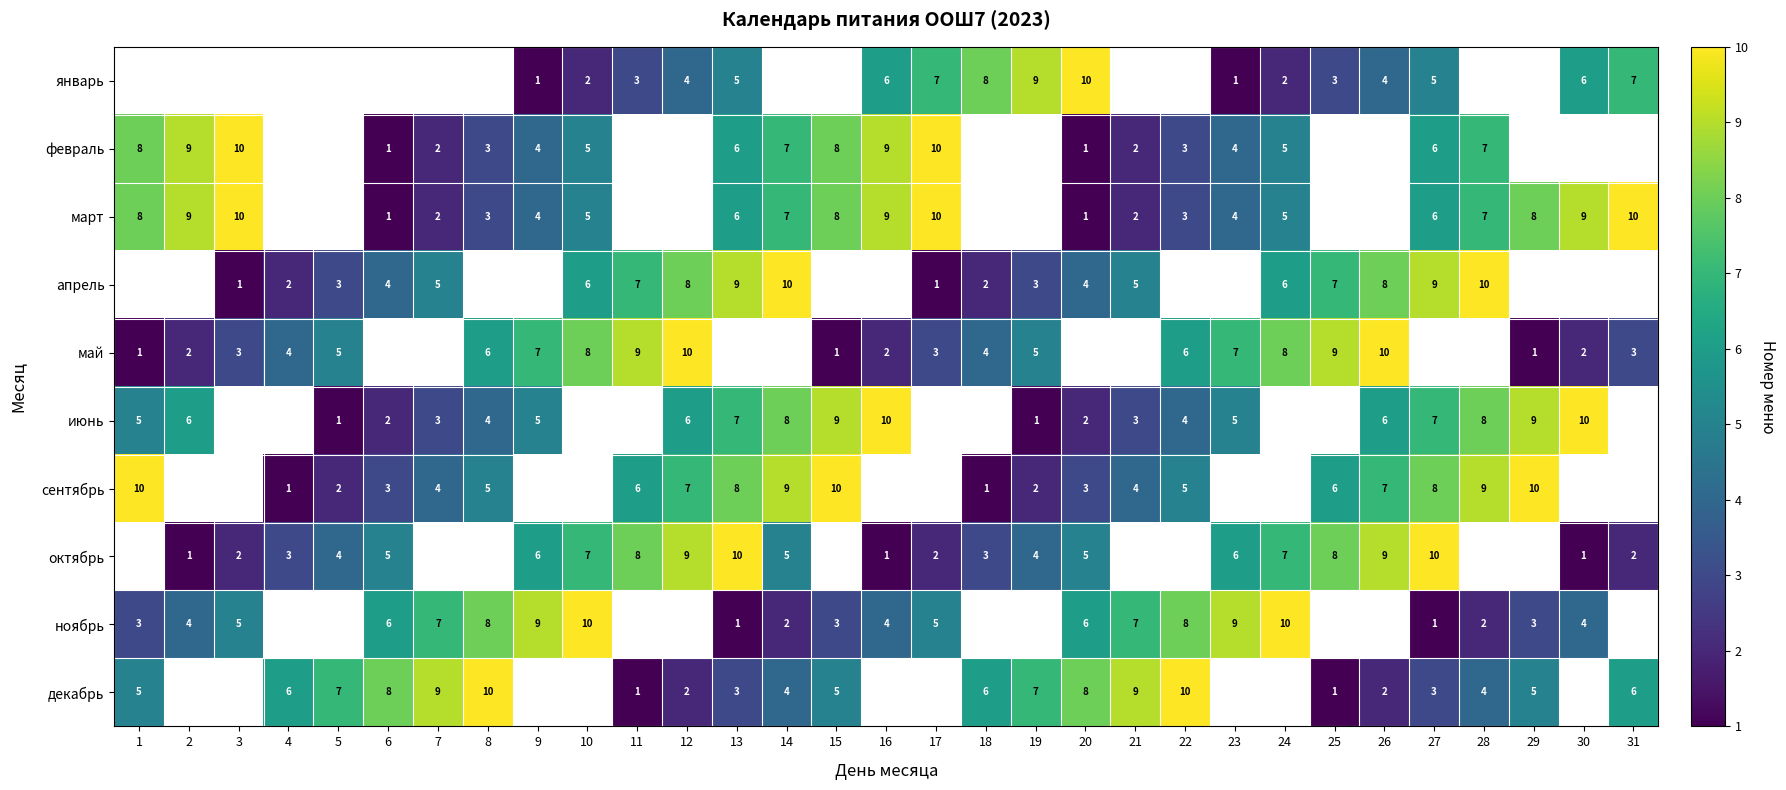

Is it true that июнь equals 10 at 16?

True